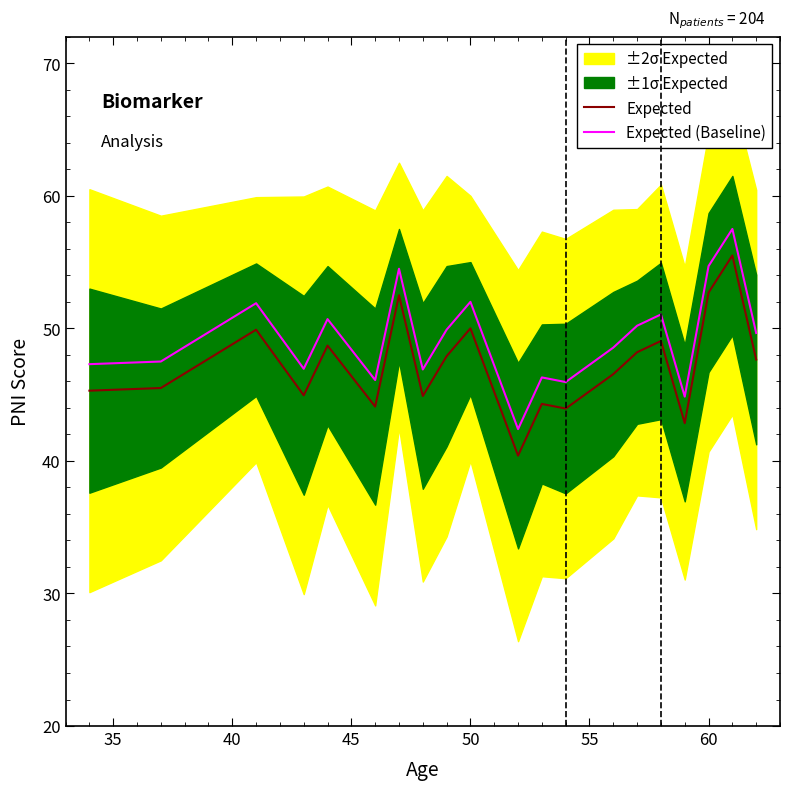

How many lines are shown in the chart?

2